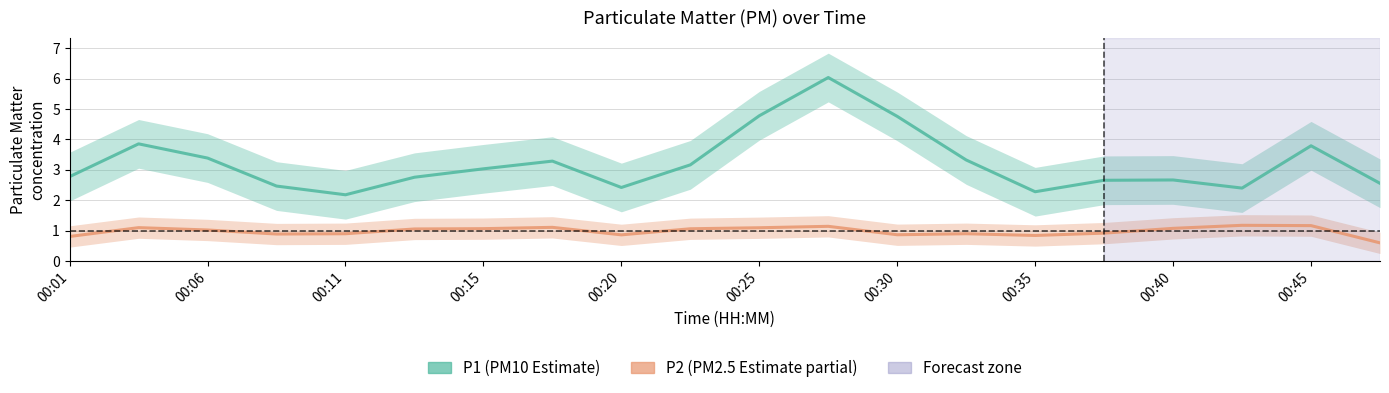

What is the value of the P2 point at the 5th from the left?

0.8